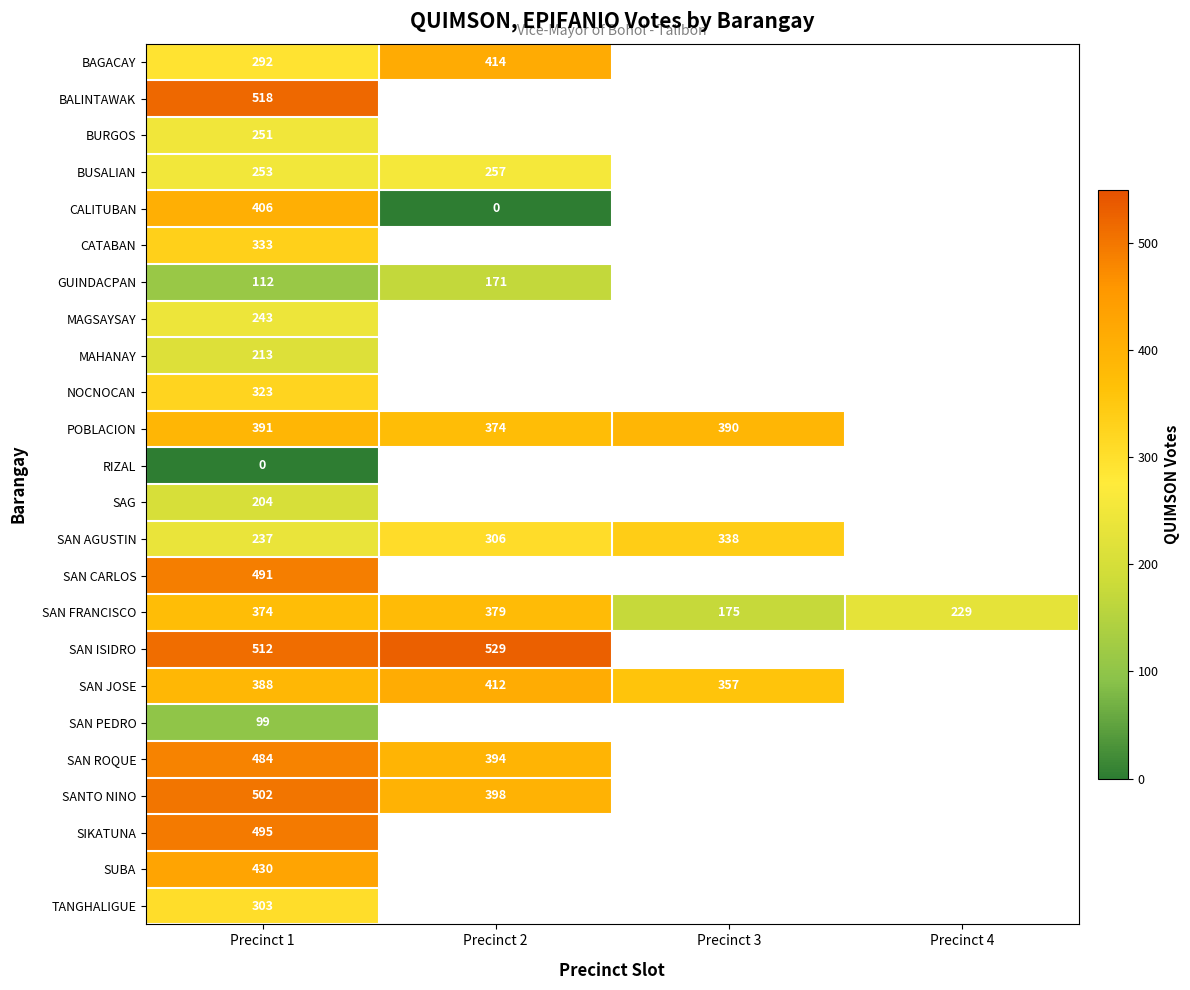

What is the approximate value of SAN FRANCISCO at Precinct 2?

379